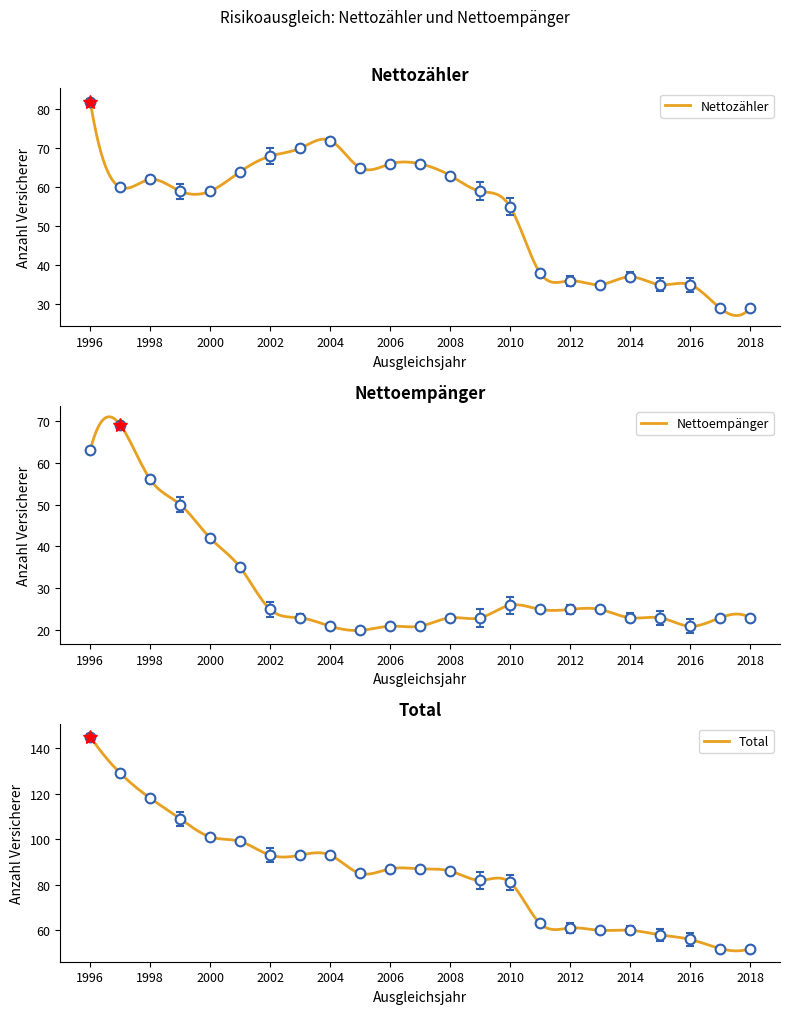

In Total, how many points are lower than both neighbors (excluding endpoints)?

1